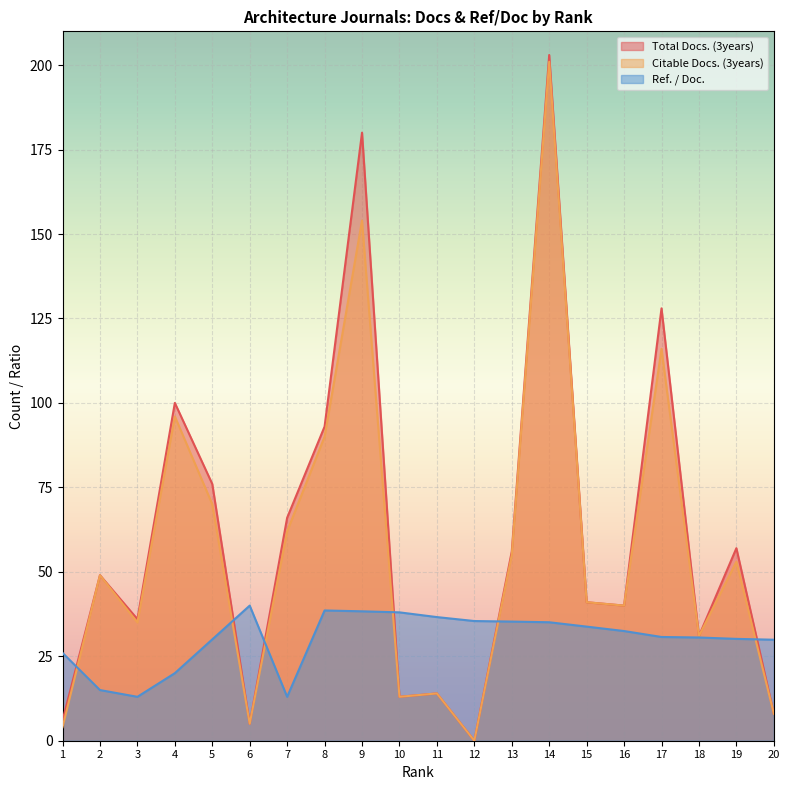

List the series in order of their peak value, lowest first.

Ref. / Doc., Citable Docs. (3years), Total Docs. (3years)